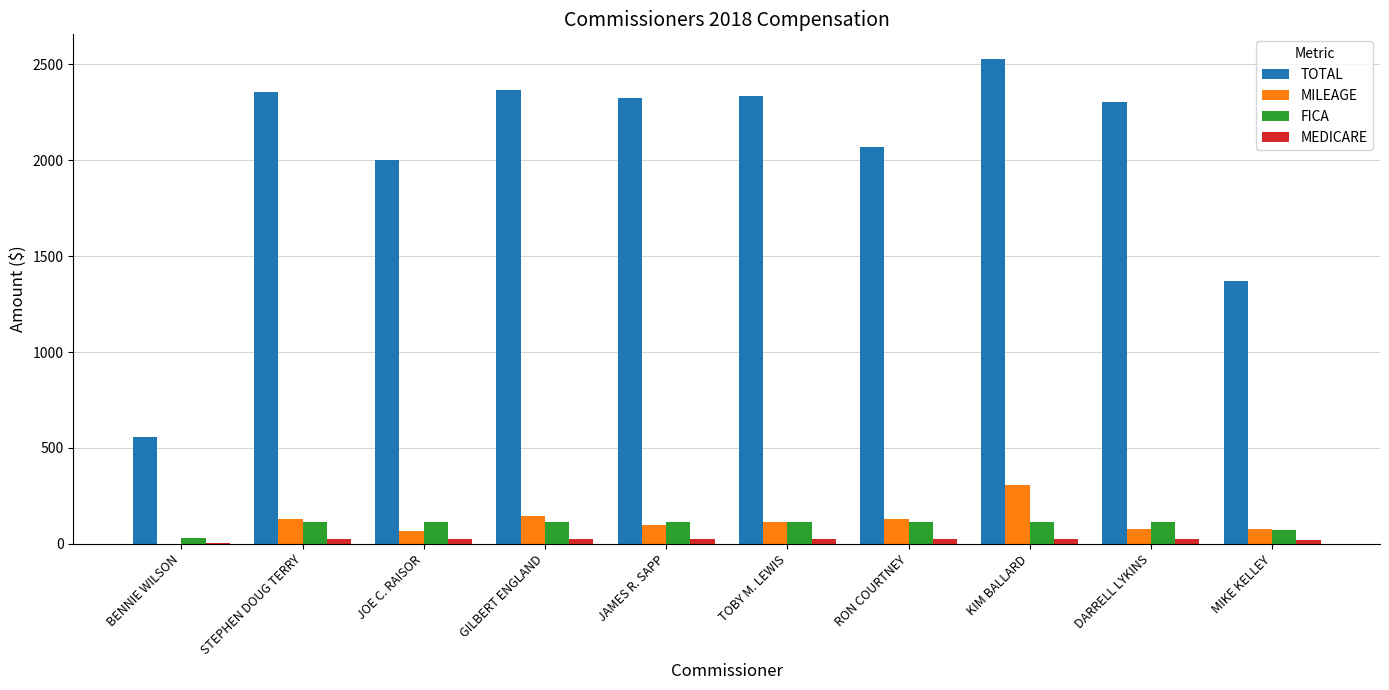

True or false: TOTAL has a value of 2068.6 at RON COURTNEY.

True